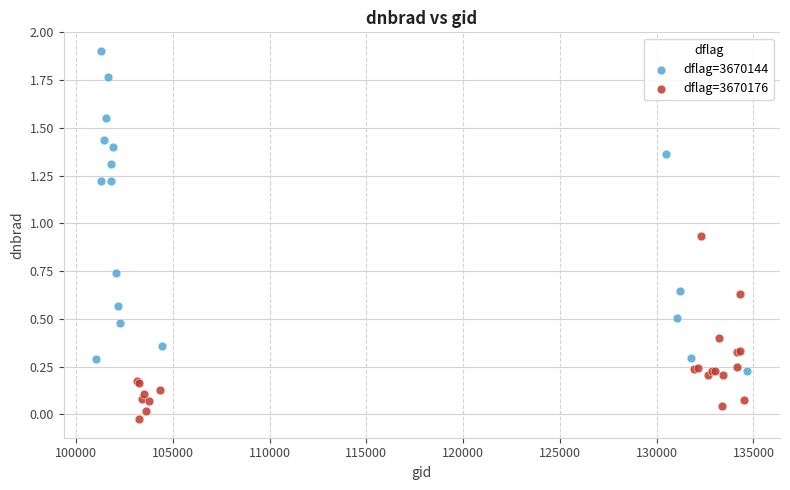

Which series has the largest Y range (max minus min)?

dflag=3670144